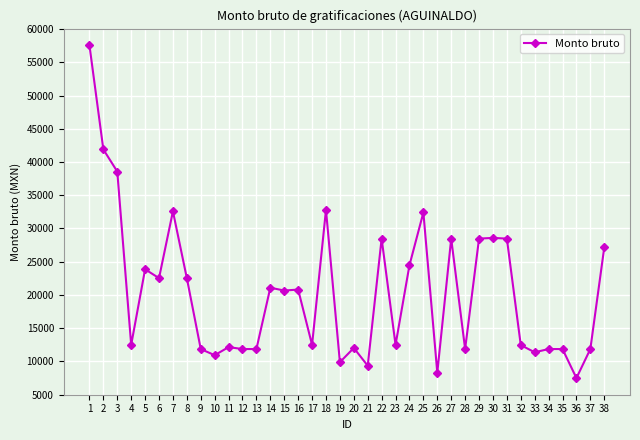

What is the change in value from 22 to 38?

-1333.3